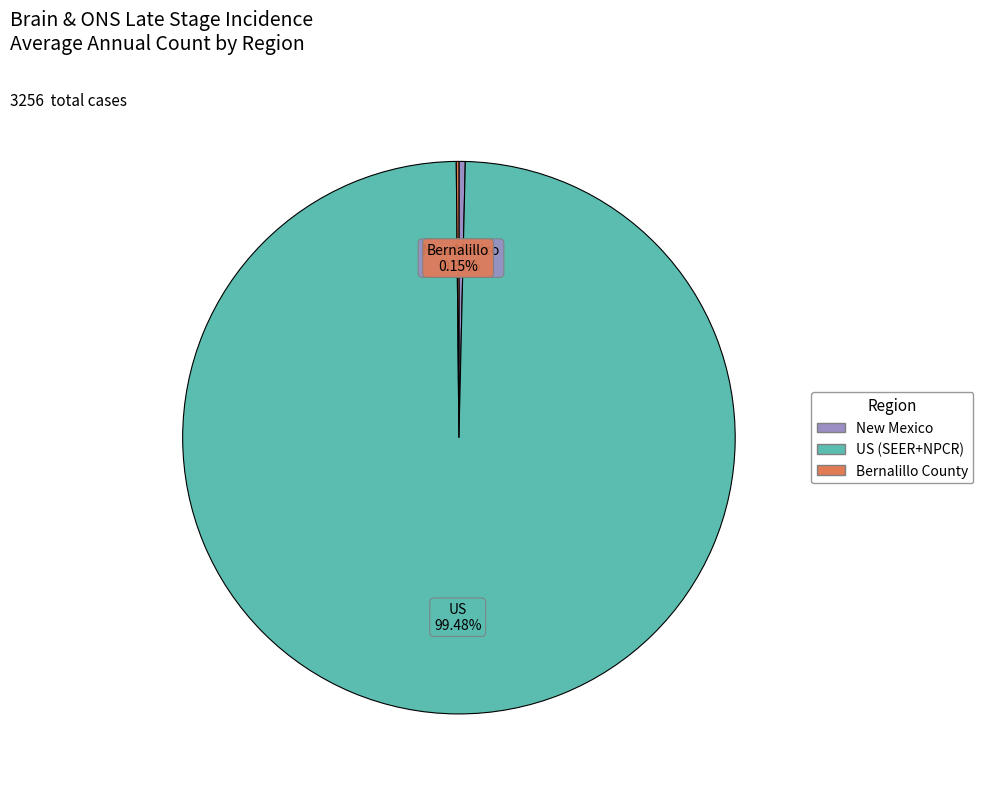

To the nearest percent, what percentage of the pie is US (SEER+NPCR)?

99%